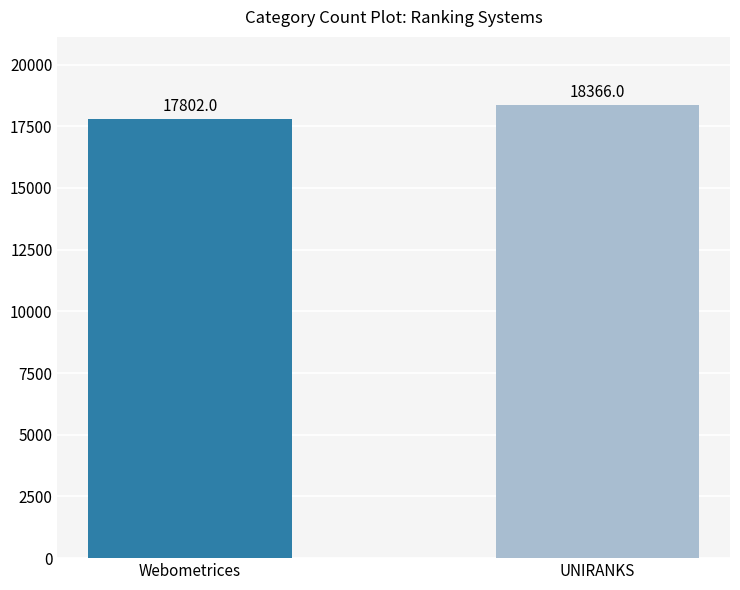

Reading left to right, extract all data points from this chart.

17802	18366